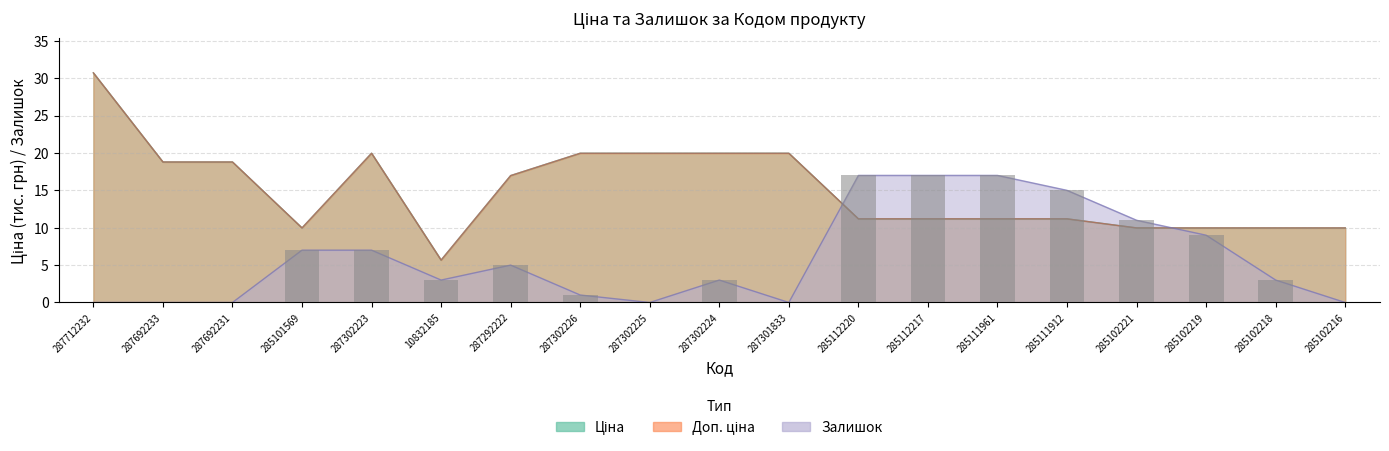

Reading left to right, extract all data points from this chart.

Ціна: 30.7	18.8	18.8	10.0	20.0	5.7	17.0	20.0	20.0	20.0	20.0	11.2	11.2	11.2	11.2	10.0	10.0	10.0	10.0
Доп. ціна: 30.7	18.8	18.8	10.0	20.0	5.7	17.0	20.0	20.0	20.0	20.0	11.2	11.2	11.2	11.2	10.0	10.0	10.0	10.0
Залишок: 0.0	0.0	0.0	7.0	7.0	3.0	5.0	1.0	0.0	3.0	0.0	17.0	17.0	17.0	15.0	11.0	9.0	3.0	0.0